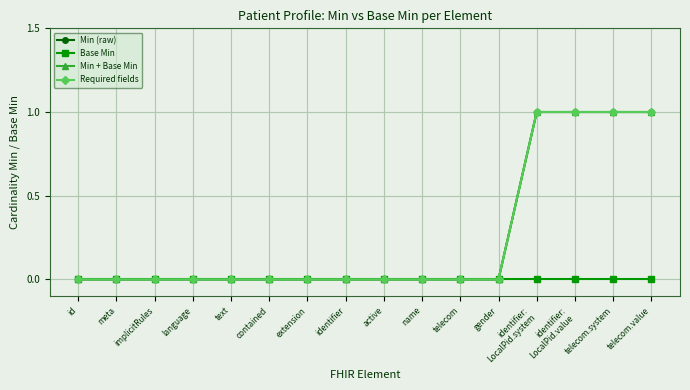

Is this an area chart (filled region under the line)?

No